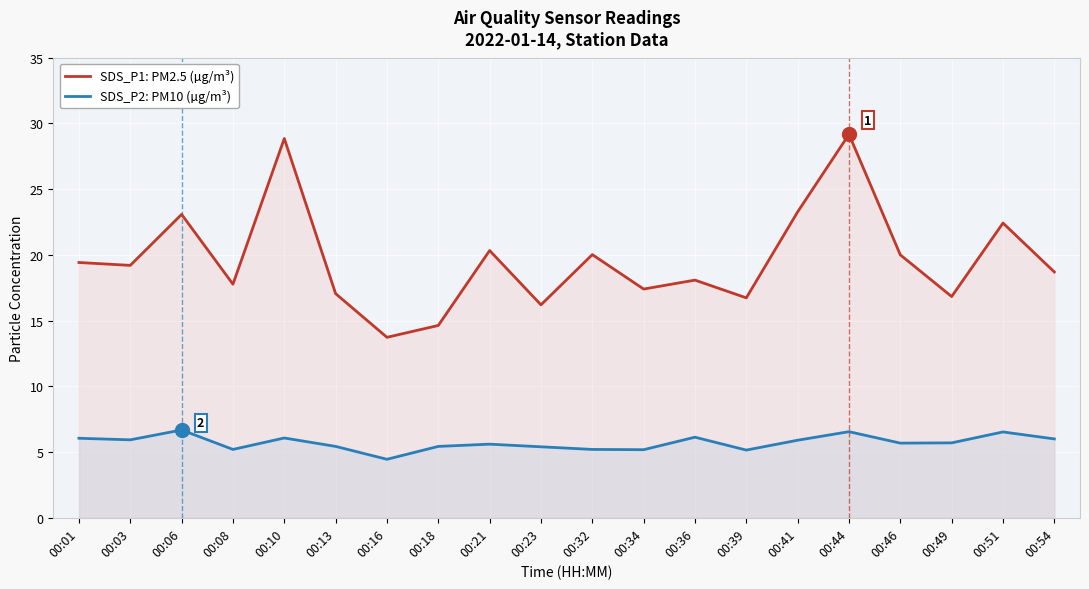

Reading left to right, extract all data points from this chart.

SDS_P1: PM2.5 (µg/m³): 19.4	19.2	23.1	17.8	28.9	17.1	13.7	14.6	20.3	16.2	20.0	17.4	18.1	16.7	23.3	29.2	20.0	16.8	22.4	18.7
SDS_P2: PM10 (µg/m³): 6.0	5.9	6.7	5.2	6.1	5.4	4.5	5.4	5.6	5.4	5.2	5.2	6.1	5.2	5.9	6.5	5.7	5.7	6.5	6.0